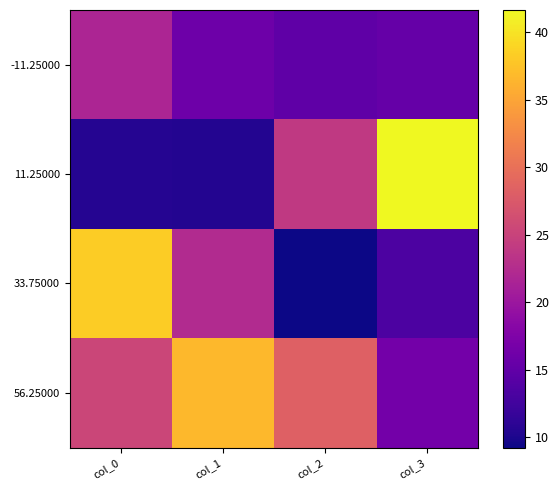

Reading left to right, list all the values displayed in this chart.

-11.25000: col_0=21.6	col_1=16.0	col_2=14.9	col_3=15.4
11.25000: col_0=10.5	col_1=10.5	col_2=24.0	col_3=41.7
33.75000: col_0=38.3	col_1=22.3	col_2=9.2	col_3=13.3
56.25000: col_0=25.4	col_1=36.7	col_2=28.2	col_3=16.6